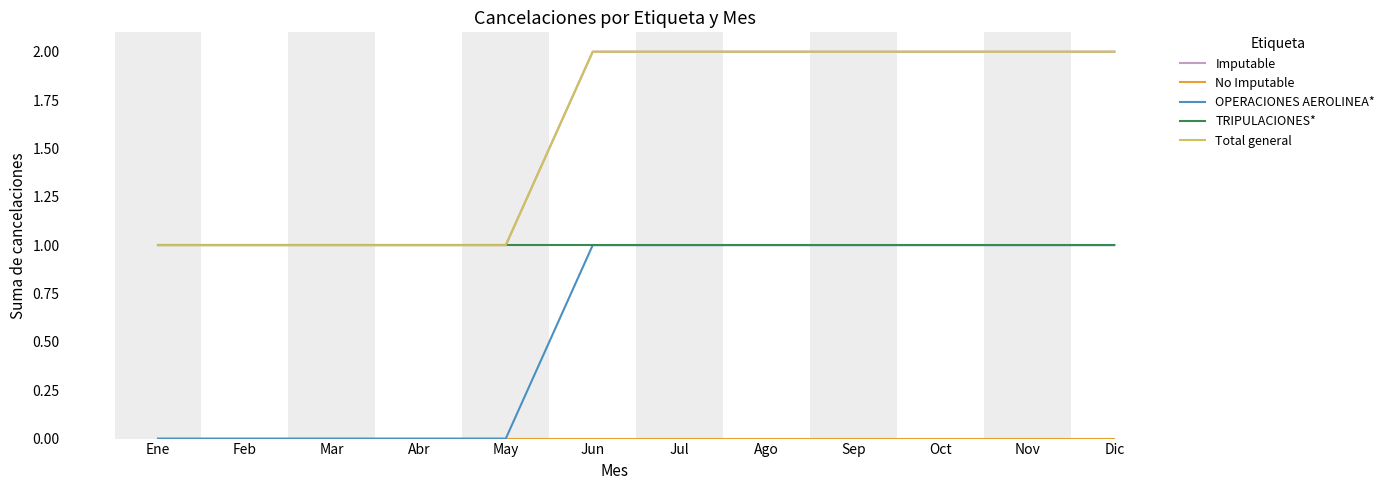

True or false: Total general and OPERACIONES AEROLINEA* intersect in this chart.

False